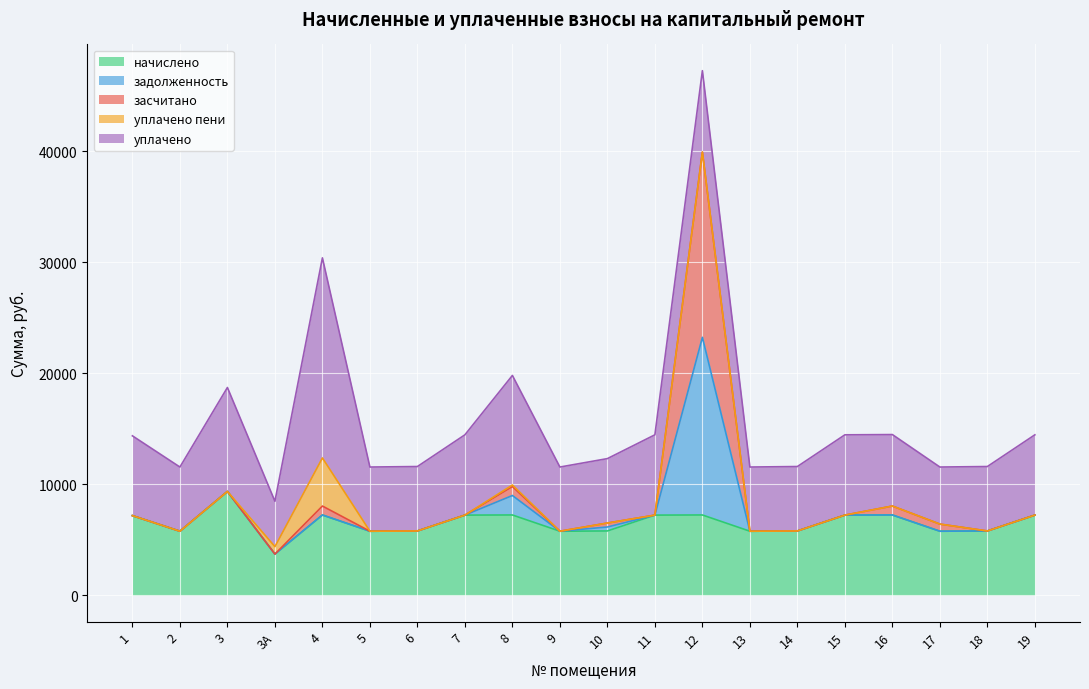

The засчитано series shows 2292.3 at 9. True or false?

False